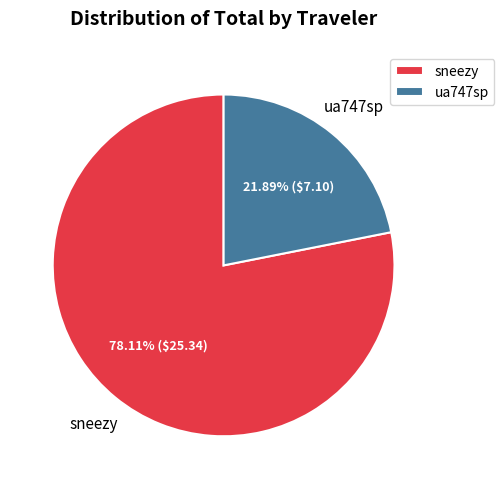

Which has a higher value, sneezy or ua747sp?

sneezy